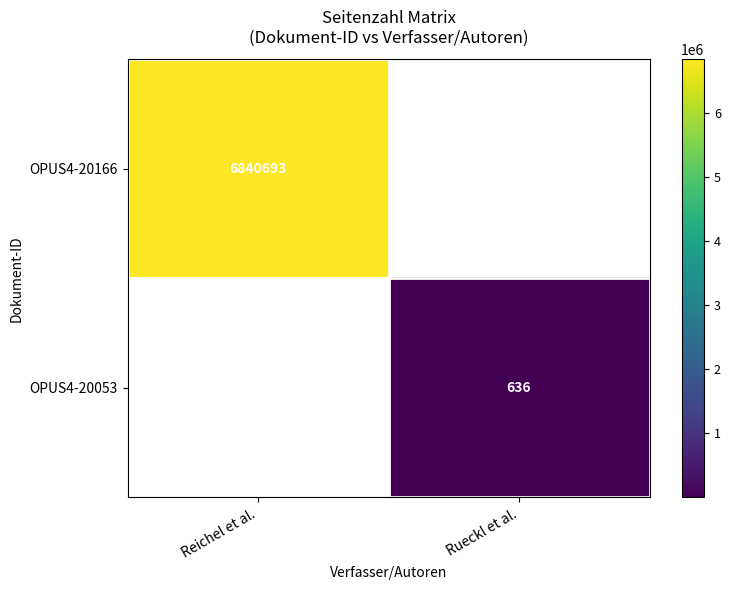

Is the value of OPUS4-20166 at Reichel et al. greater than the value of OPUS4-20053 at Rueckl et al.?

Yes